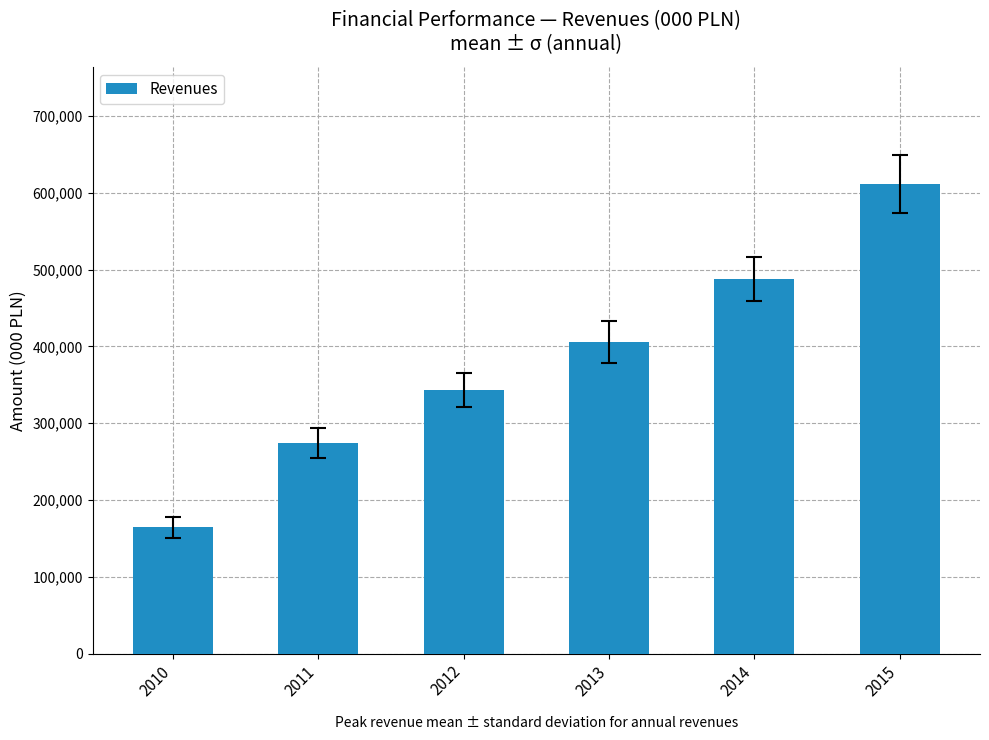

What is the difference between the values at 2010 and 2014?

323639